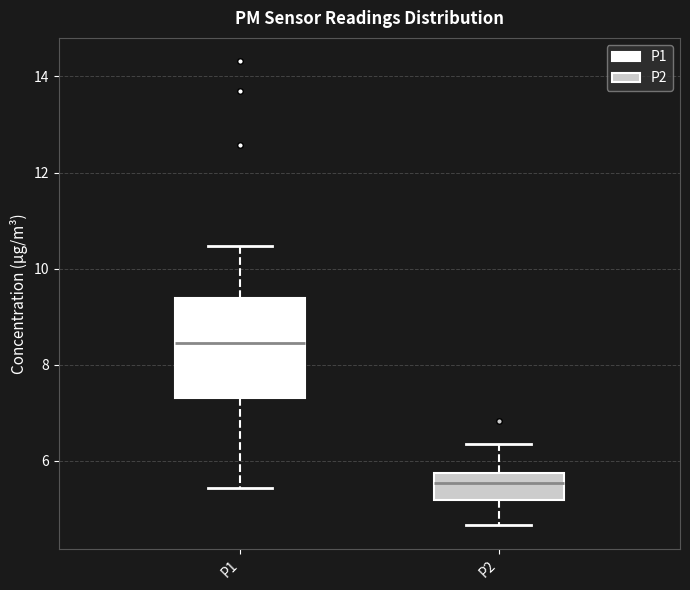

Reading left to right, read every box against the y-axis: the position of its median line, the range the box covers, and the ends of its whiskers. The values are not printed on the chart, so give them approximately, as read against the axis.

P1: median 8.4, box 7.4 to 9.4, whiskers 5.4 to 10.4
P2: median 5.6, box 5.2 to 5.8, whiskers 4.6 to 6.4